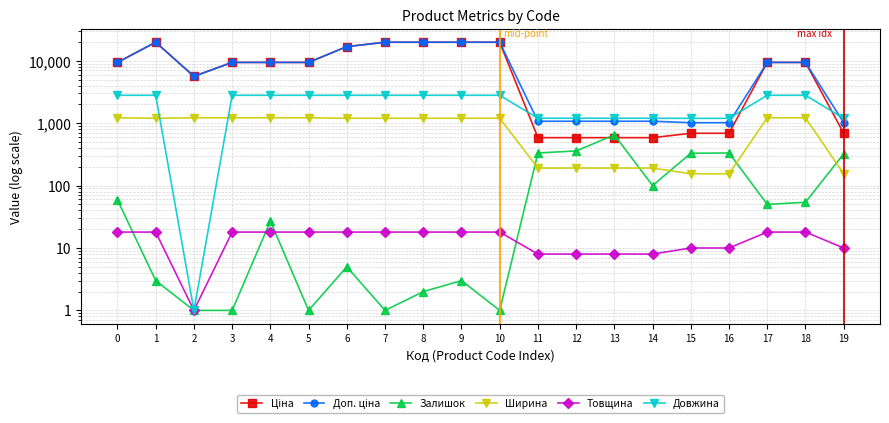

At which category does Довжина reach its first local valley?

2